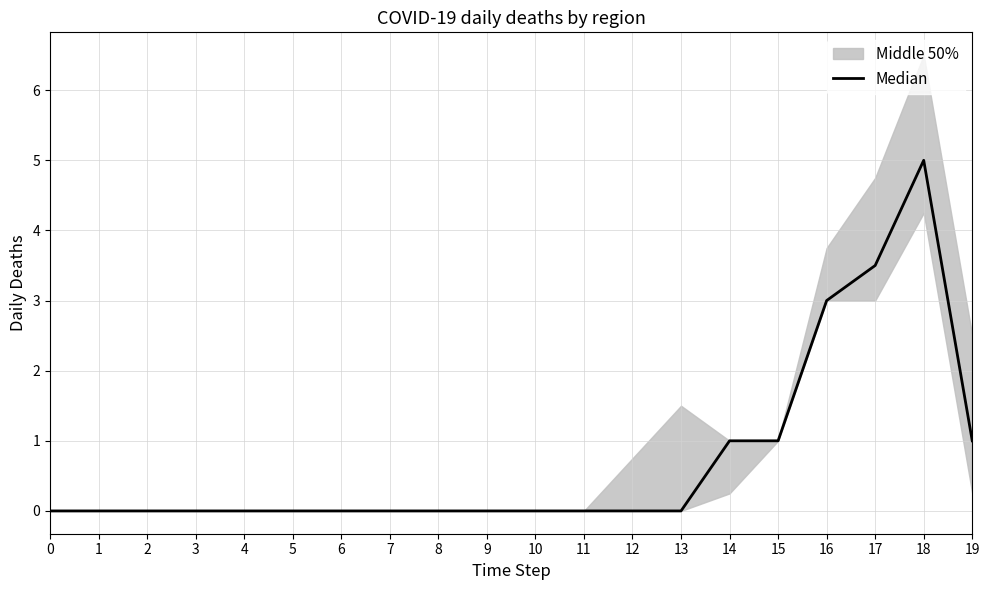

What is the difference between the second highest and minimum values?

3.5